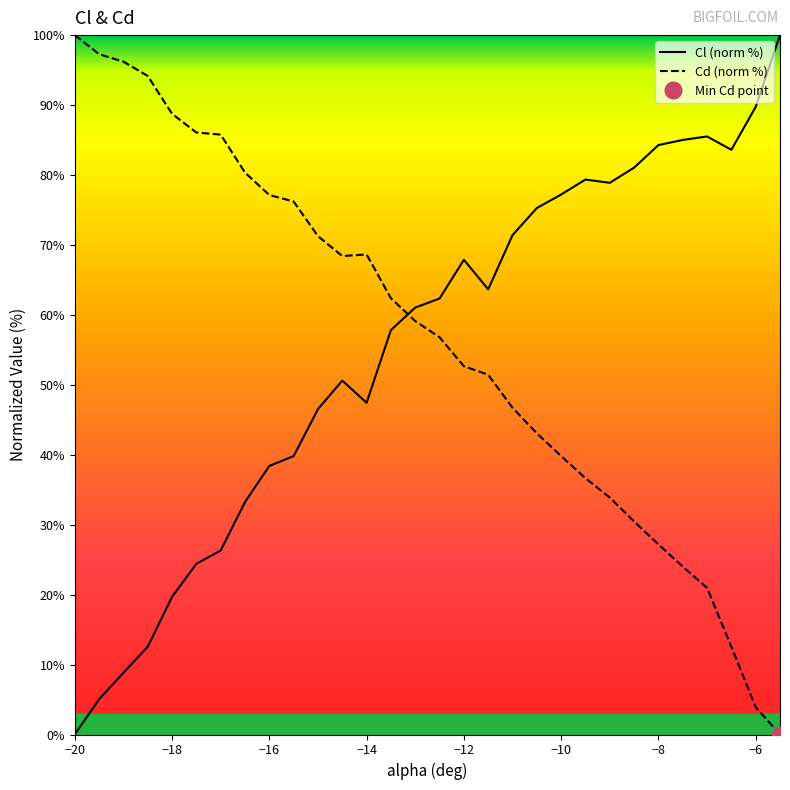

Is it true that Cl (norm %) equals 120.8 at −12?

False